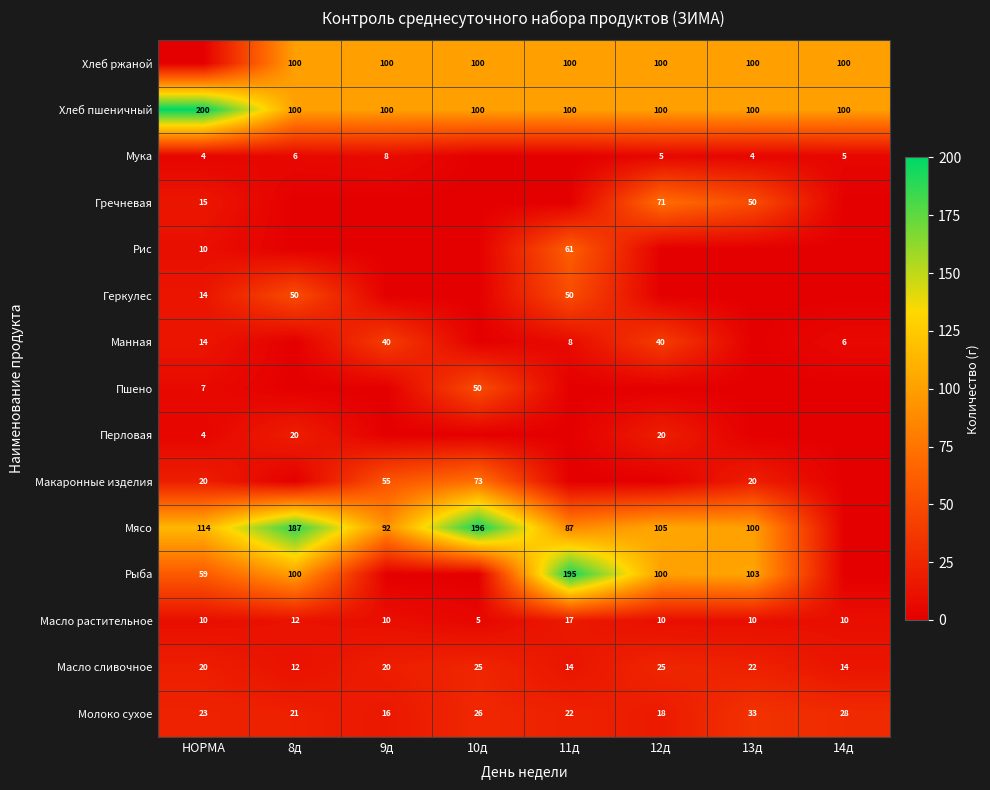

What is the sum of all Хлеб пшеничный values?

900